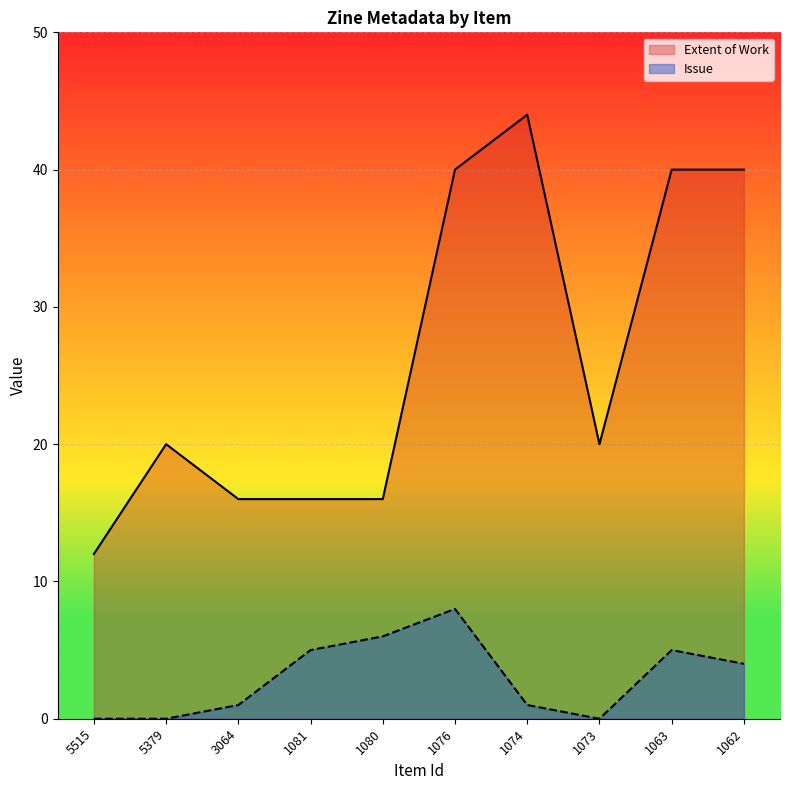

Read the Extent of Work value at 1076.

40